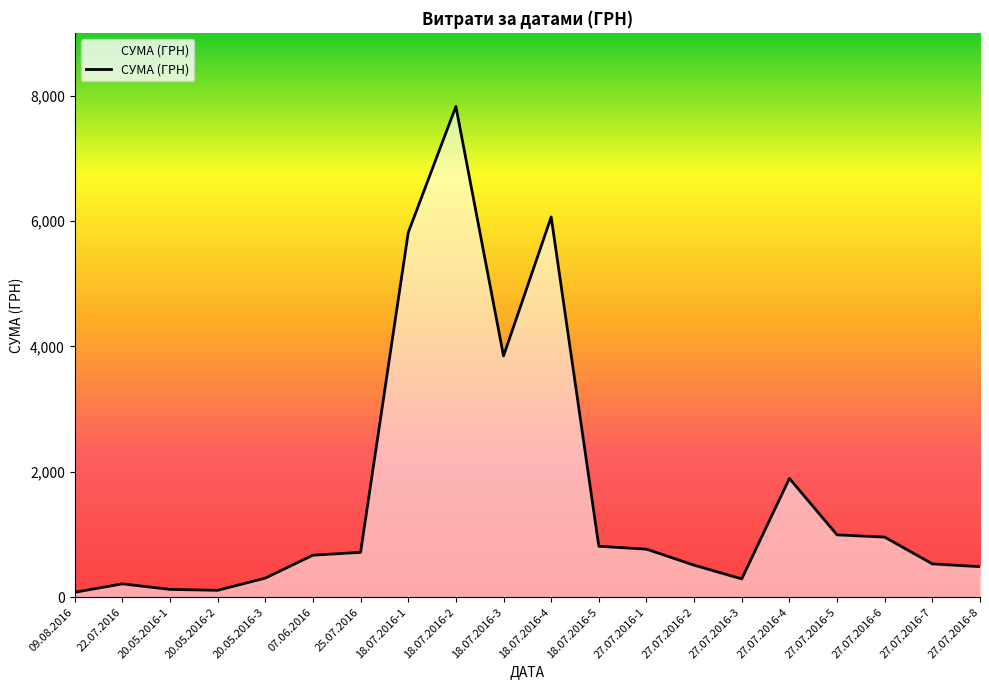

Approximately how many times larger is the value at 18.07.2016-2 compared to 22.07.2016?

36.8